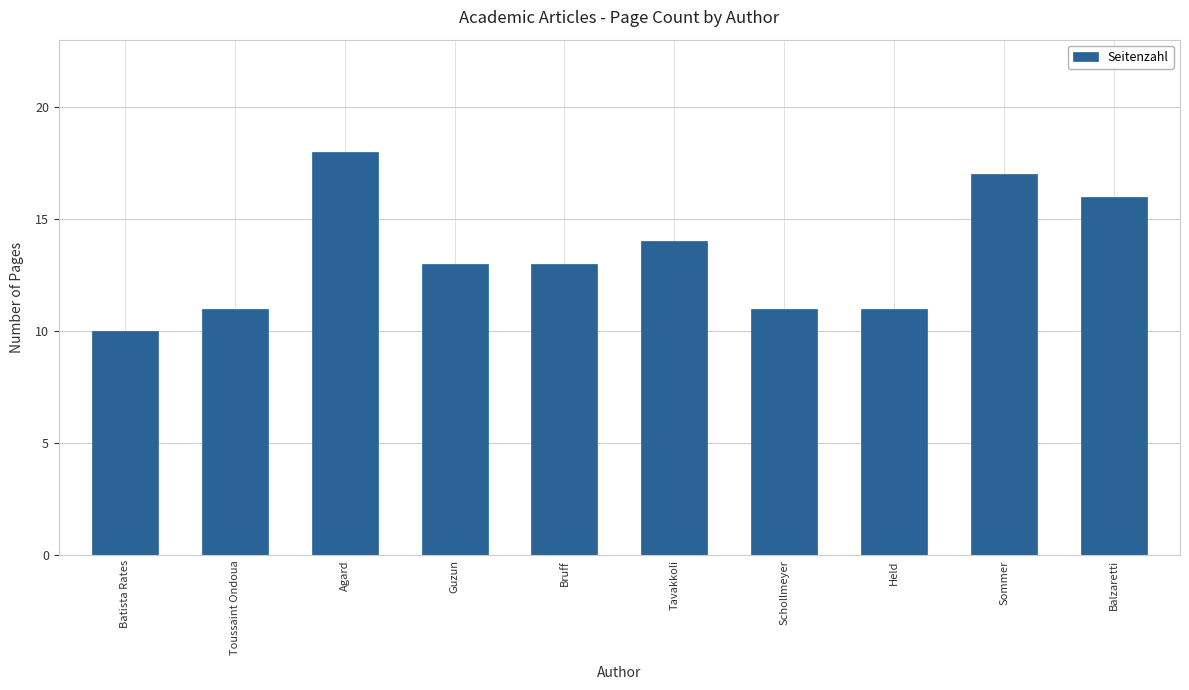

Where is the data nearest to the value 14?

Tavakkoli